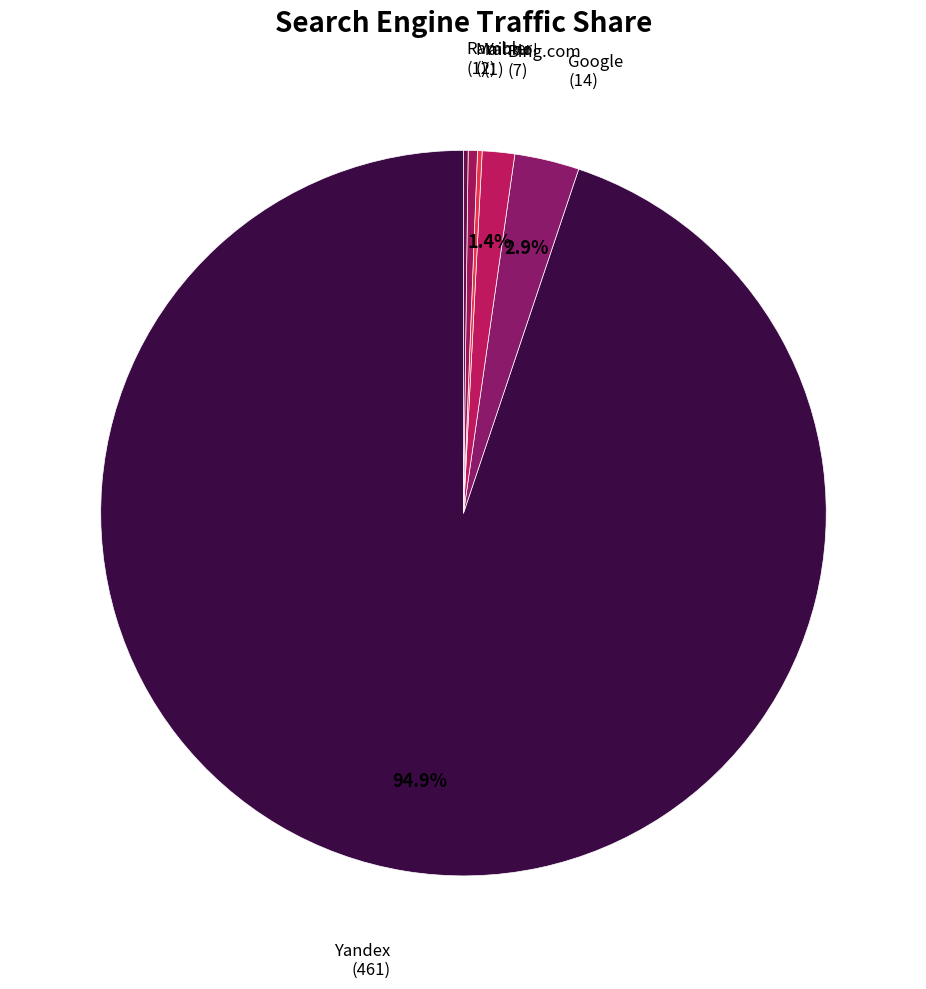

Is Yandex the majority of the pie?

Yes